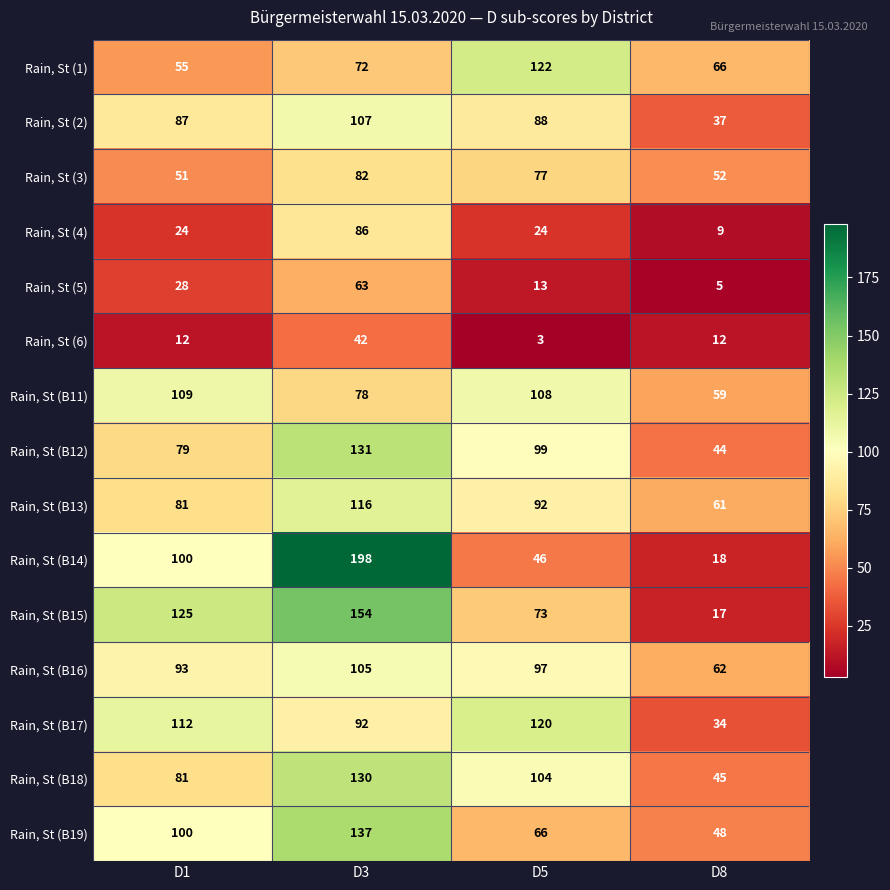

What is the smallest value displayed?

3